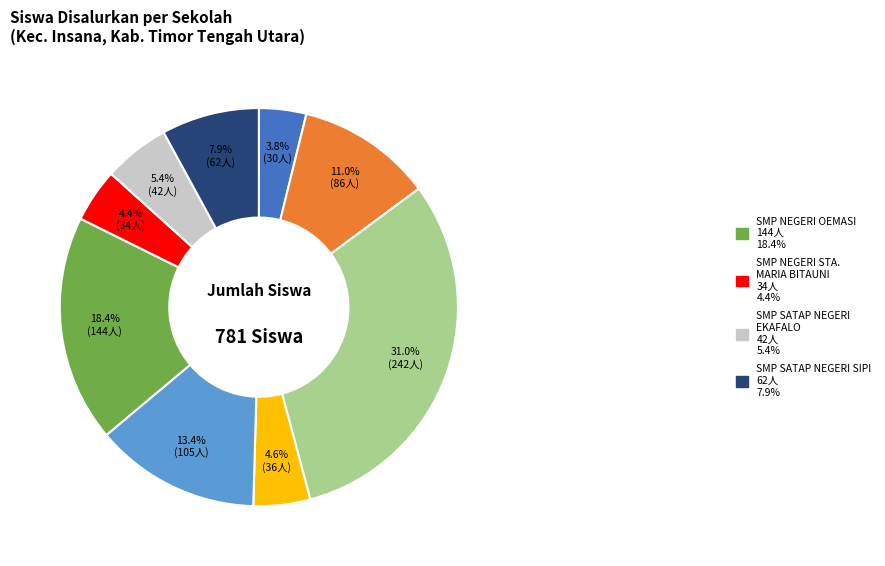

Is there a majority slice in this chart?

No